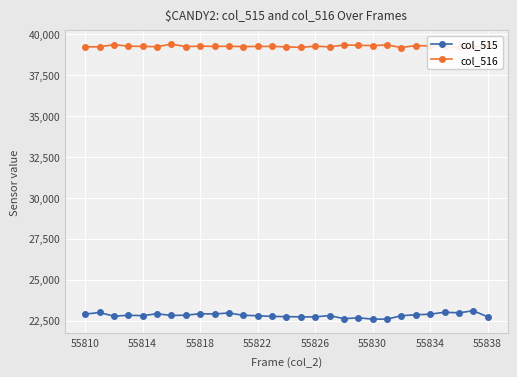

What is the difference between the second highest and second lowest values in the col_515 series?

422